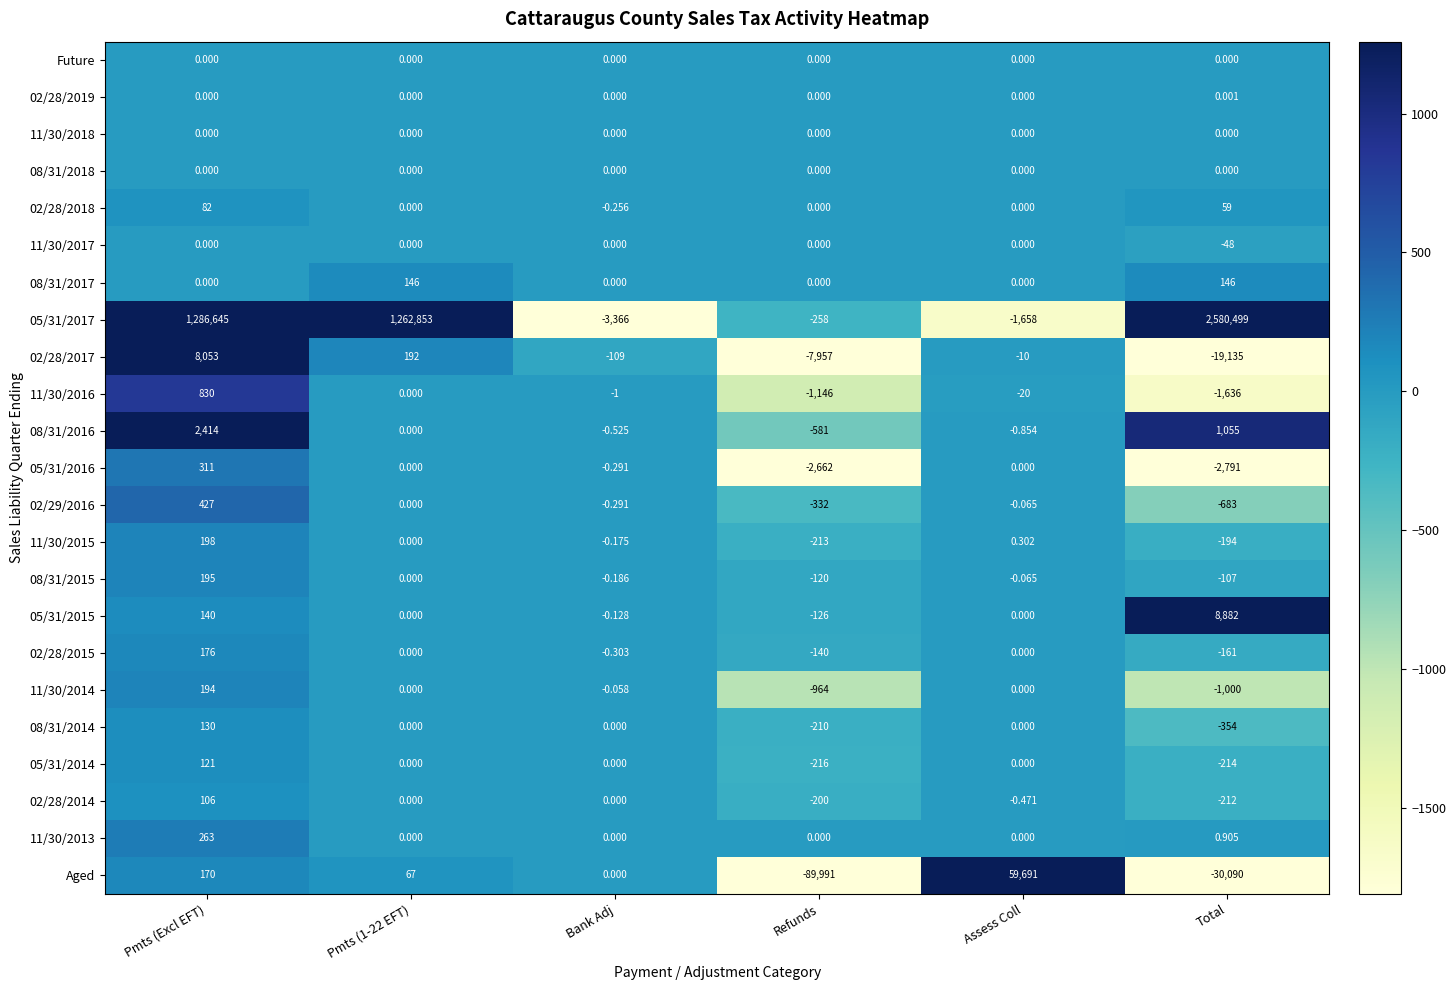

How many negative values does the Aged series have?

2